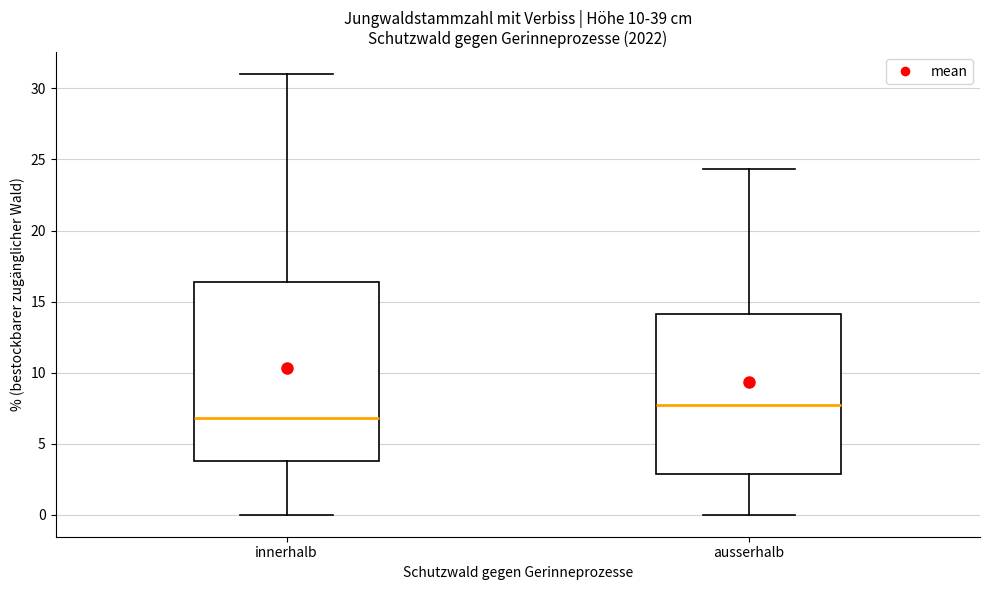

Reading left to right, transcribe this box plot: for each box, give where its median line is, the range the box spans, and where its two whiskers end, as read against the y-axis. The values are not printed on the chart, so give them approximately, as read against the axis.

innerhalb: median 7.0, box 4.0 to 16.5, whiskers 0.0 to 31.0
ausserhalb: median 7.5, box 3.0 to 14.0, whiskers 0.0 to 24.5